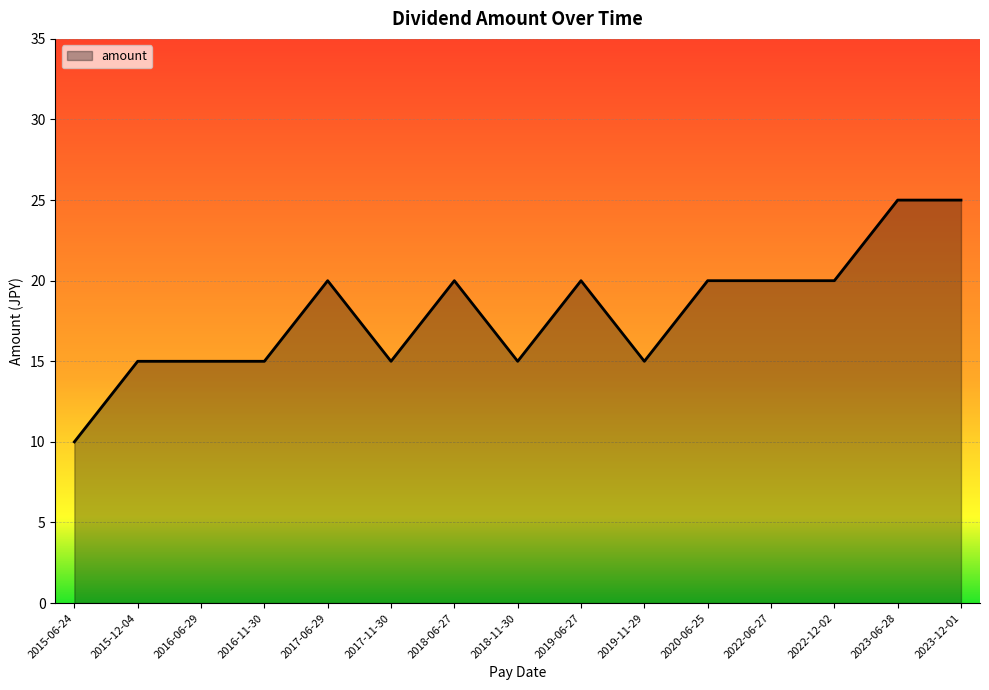

The value at 2020-06-25 is 32. True or false?

False